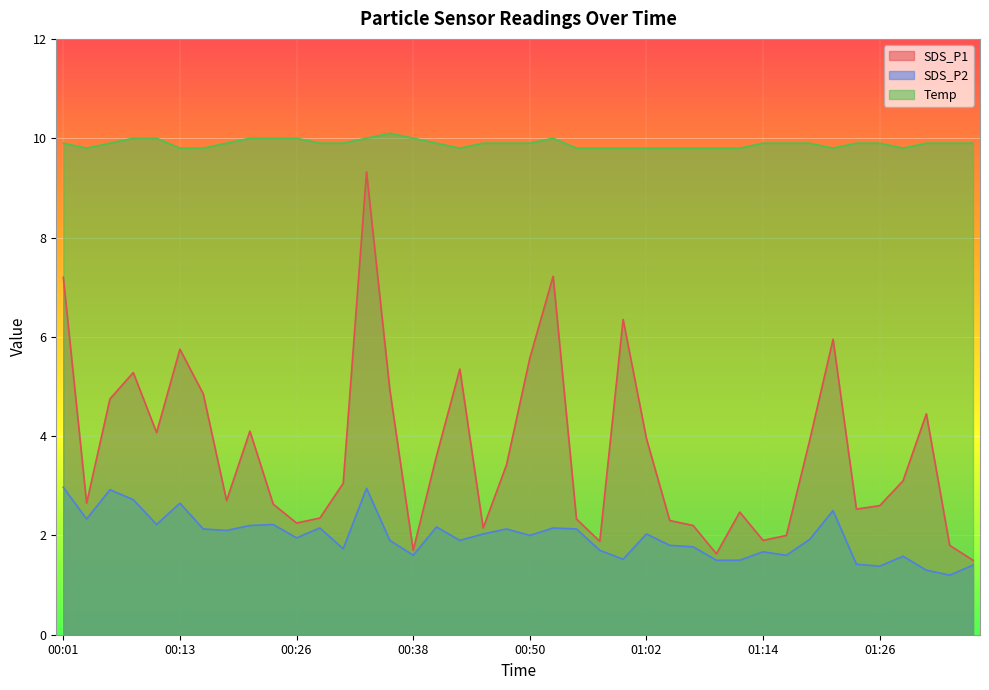

How many data points in SDS_P2 are above 2?

19